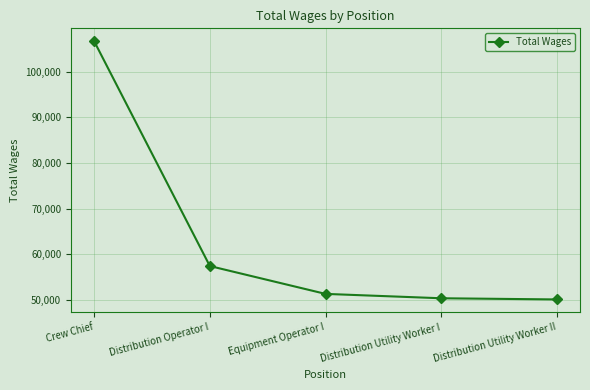

What is the average value?

63150